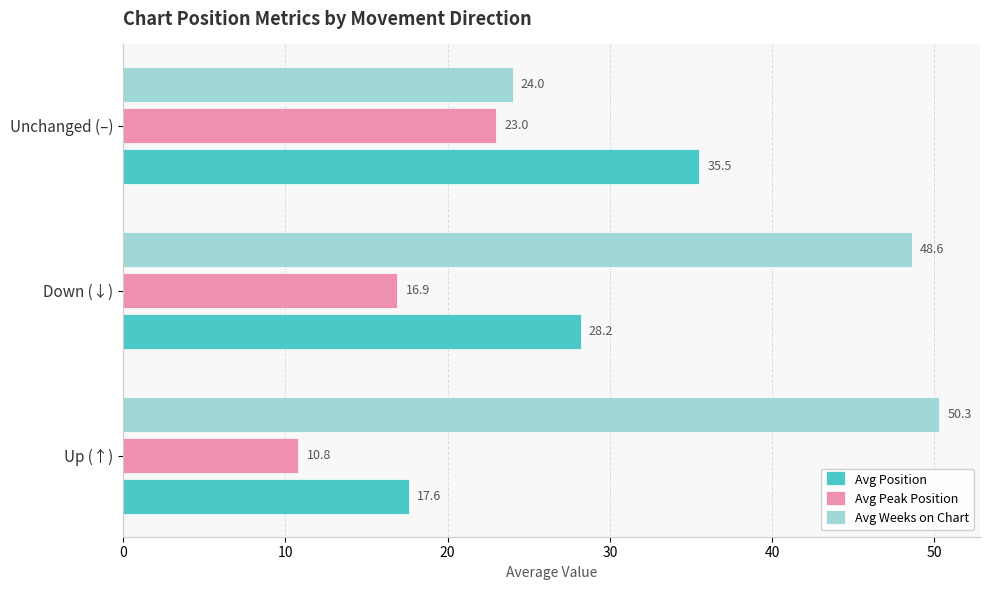

Is it true that Avg Weeks on Chart equals 24.0 at Unchanged (–)?

True